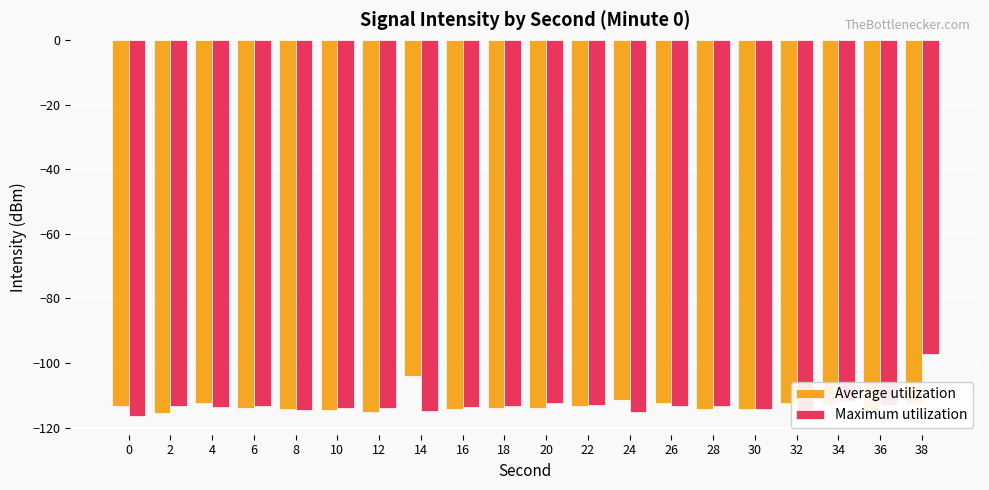

Read the Maximum utilization value at 12.

-113.8